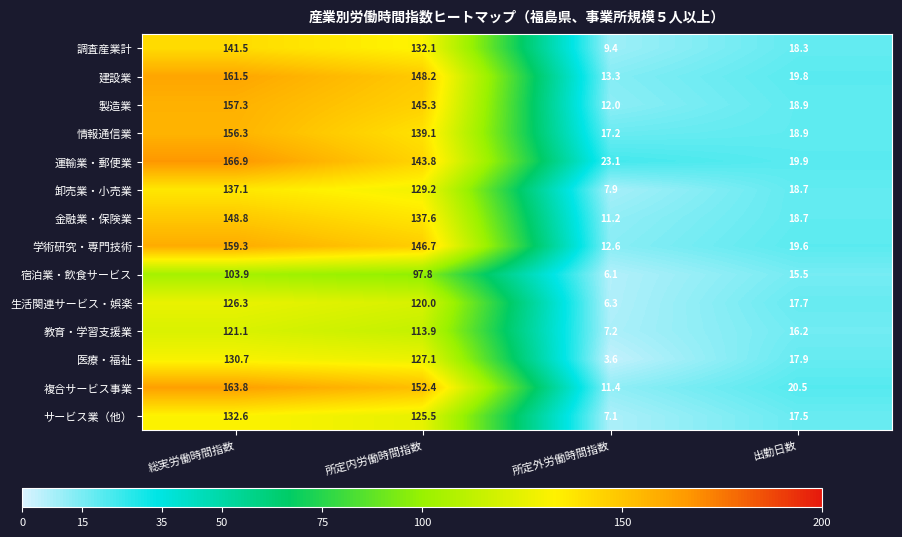

Is the value of 生活関連サービス・娯楽 at 出勤日数 greater than the value of 複合サービス事業 at 所定内労働時間指数?

No